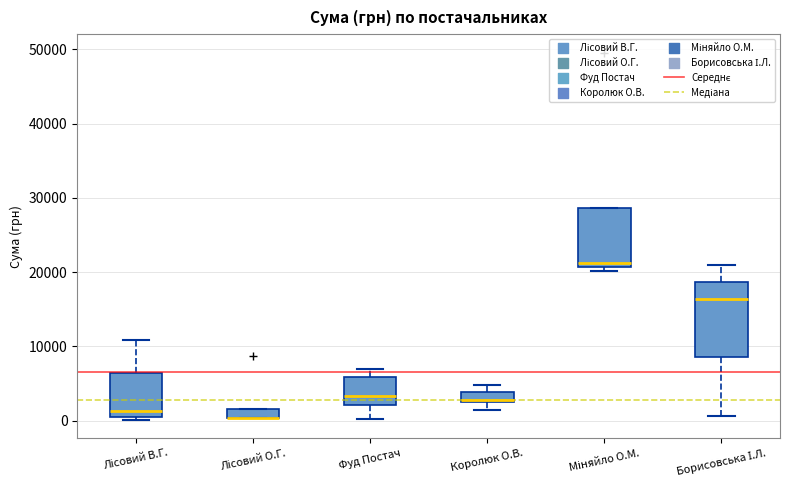

Where is the lower edge of the box for Лісовий О.Г. on the y-axis? The values are not printed on the chart, so give them approximately, as read against the axis.

0